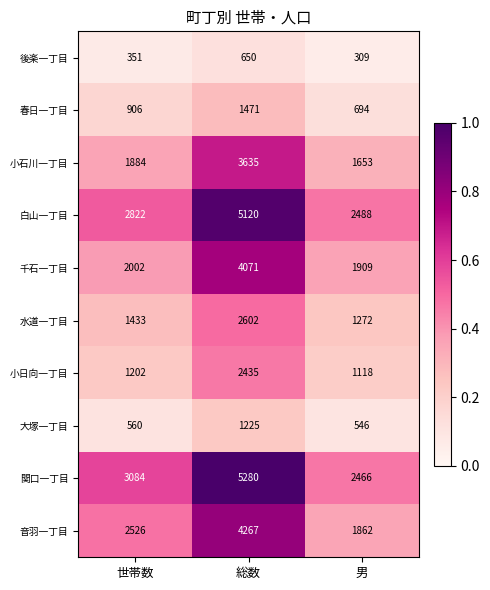

Which series has the widest spread of values?

関口一丁目